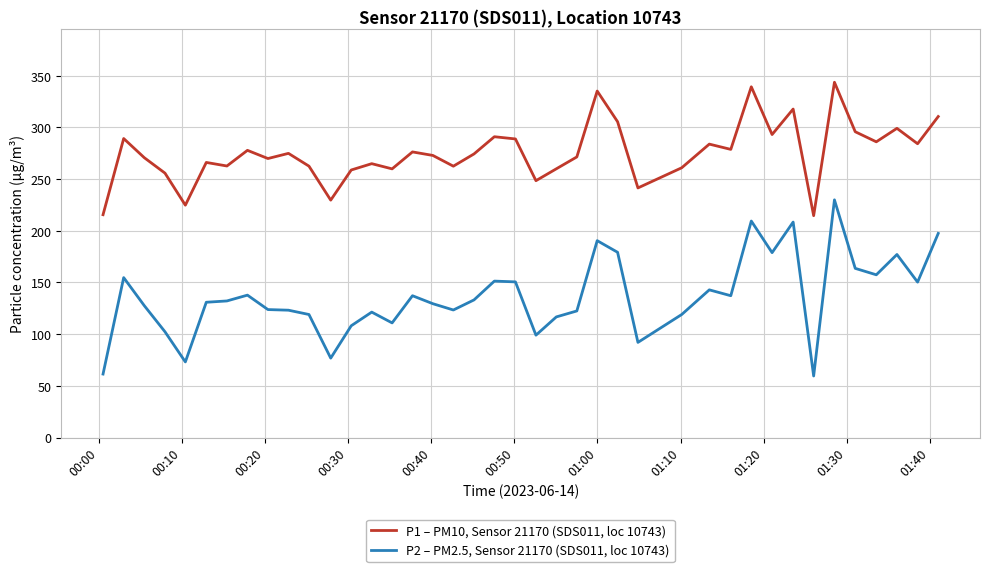

What is the lowest value of the P1 – PM10, Sensor 21170 (SDS011, loc 10743) series?

214.7